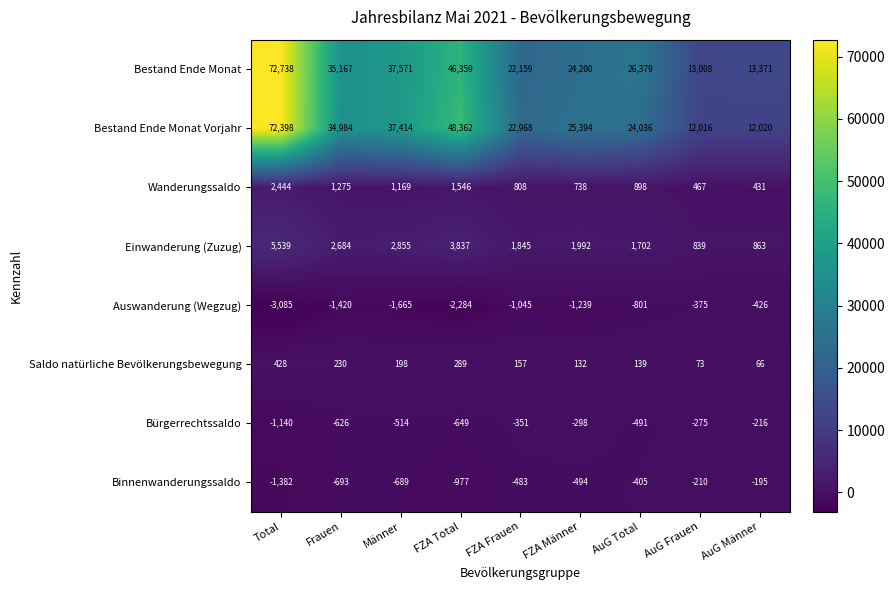

List the series in order of their peak value, highest first.

Bestand Ende Monat, Bestand Ende Monat Vorjahr, Einwanderung (Zuzug), Wanderungssaldo, Saldo natürliche Bevölkerungsbewegung, Binnenwanderungssaldo, Bürgerrechtssaldo, Auswanderung (Wegzug)